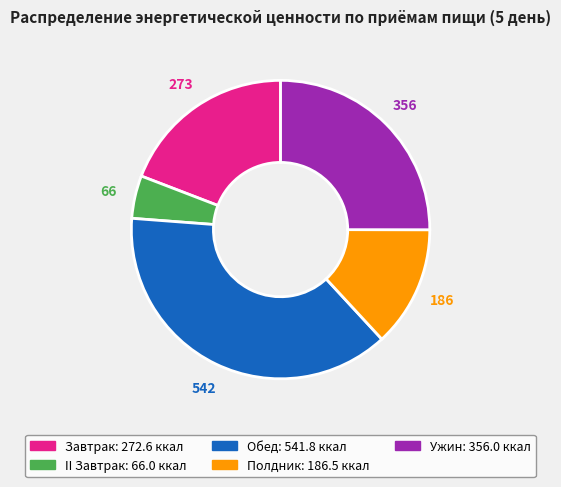

Which category has the biggest portion of the pie?

Обед